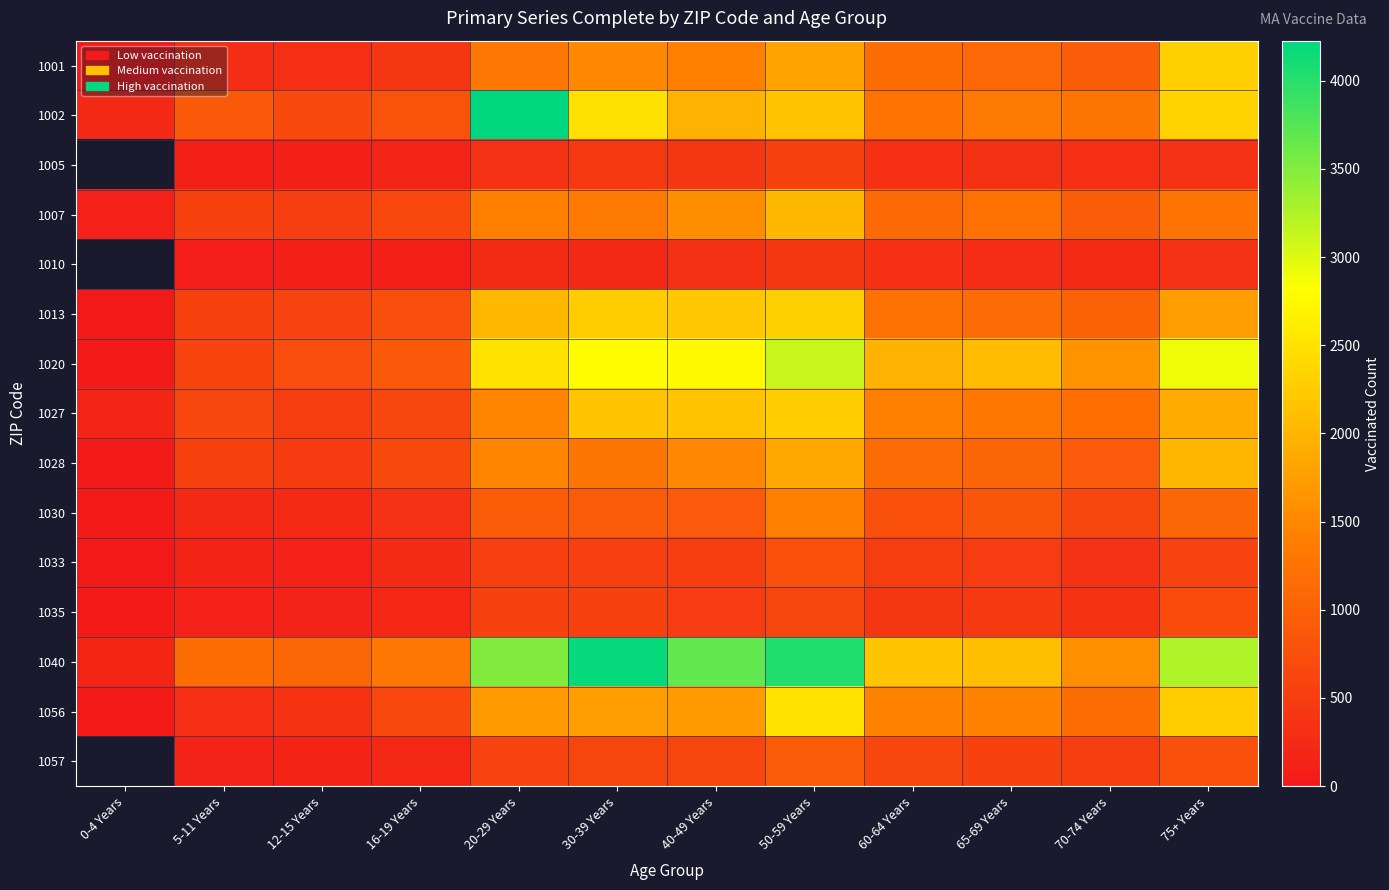

How many data points in 1040 are less than 2190?

6